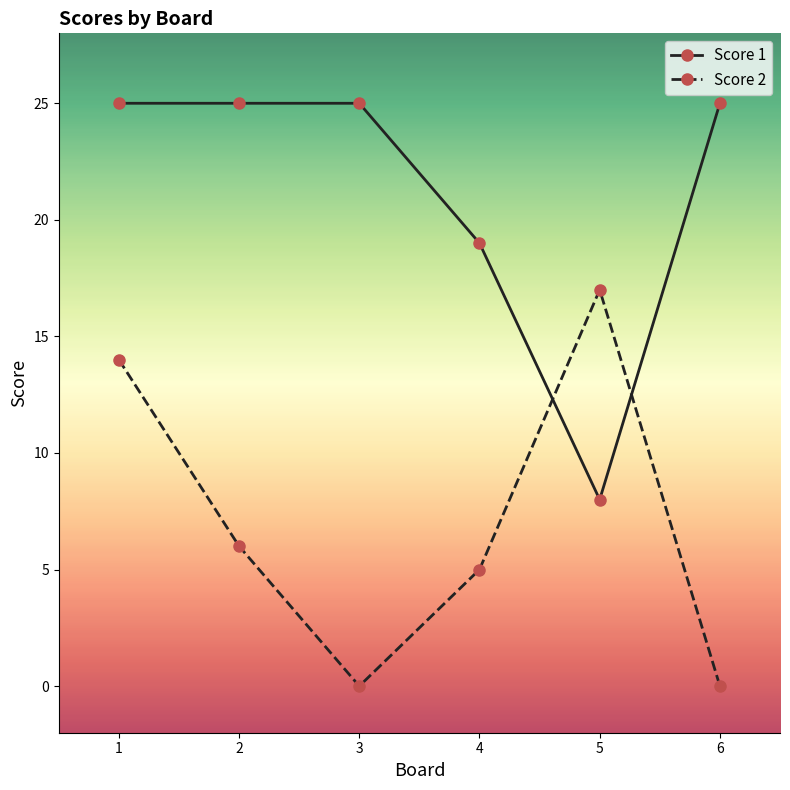

Rank the series by their maximum value, from lowest to highest.

Score 2, Score 1